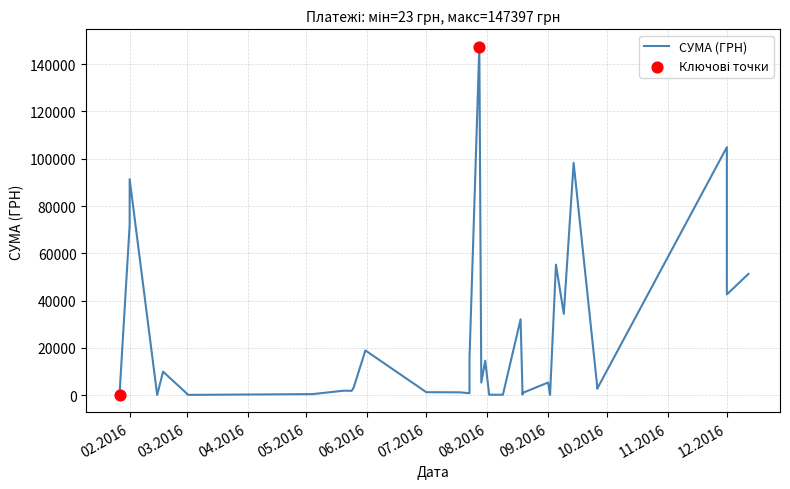

Between 01.03.2016 and 27.01.2016, which is larger?

01.03.2016